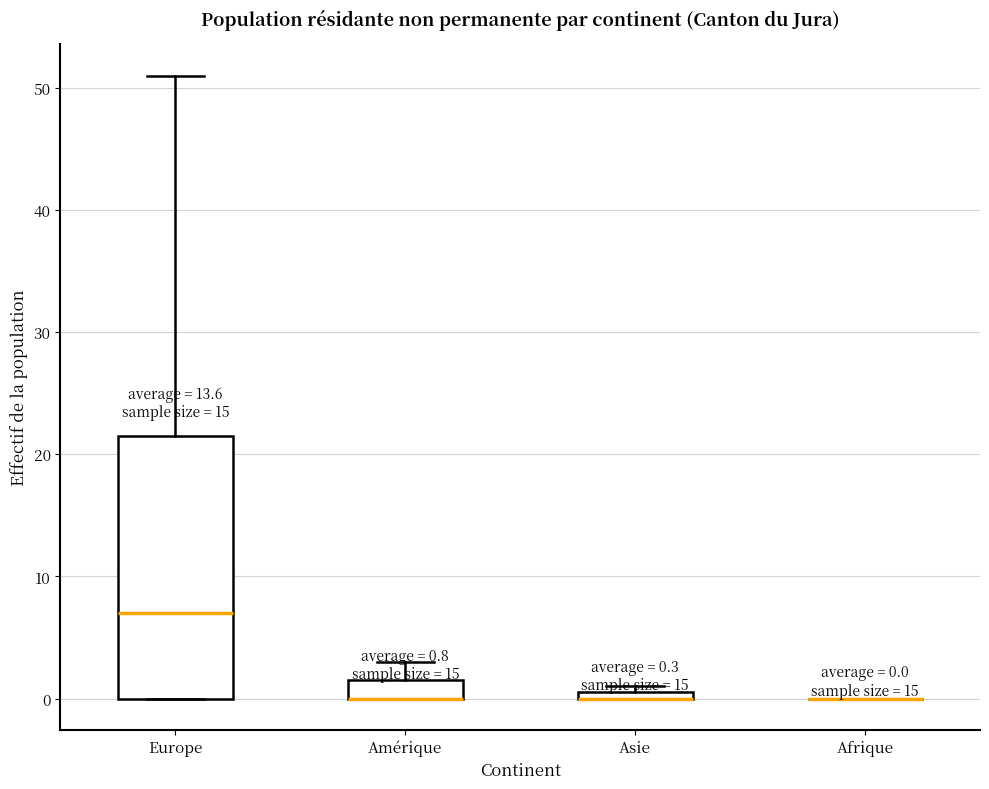

Which box is the tallest, from its lower edge to its upper edge?

Europe